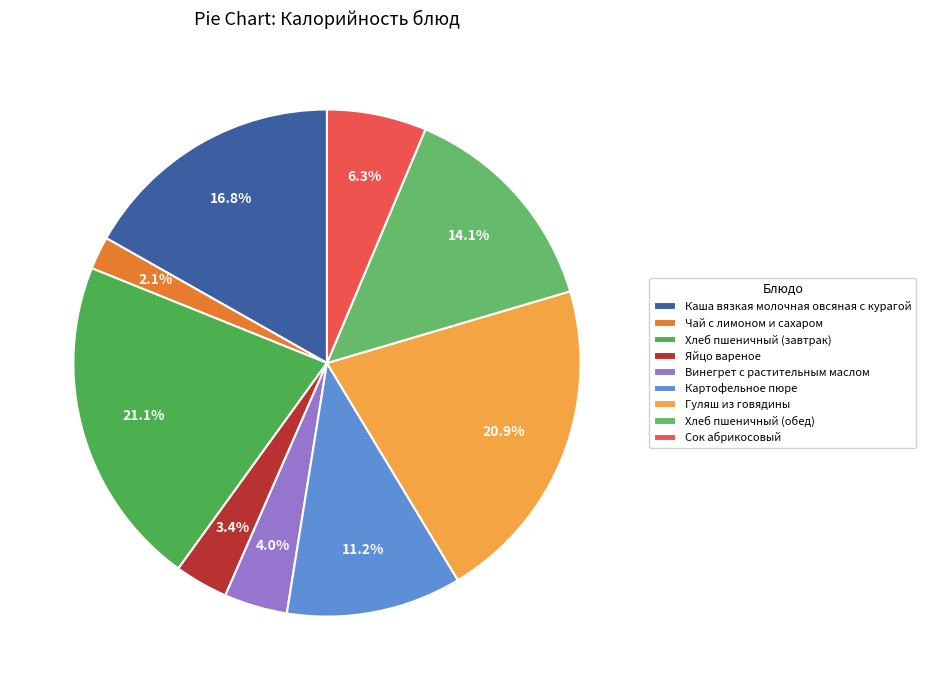

How many segments does this pie chart have?

9